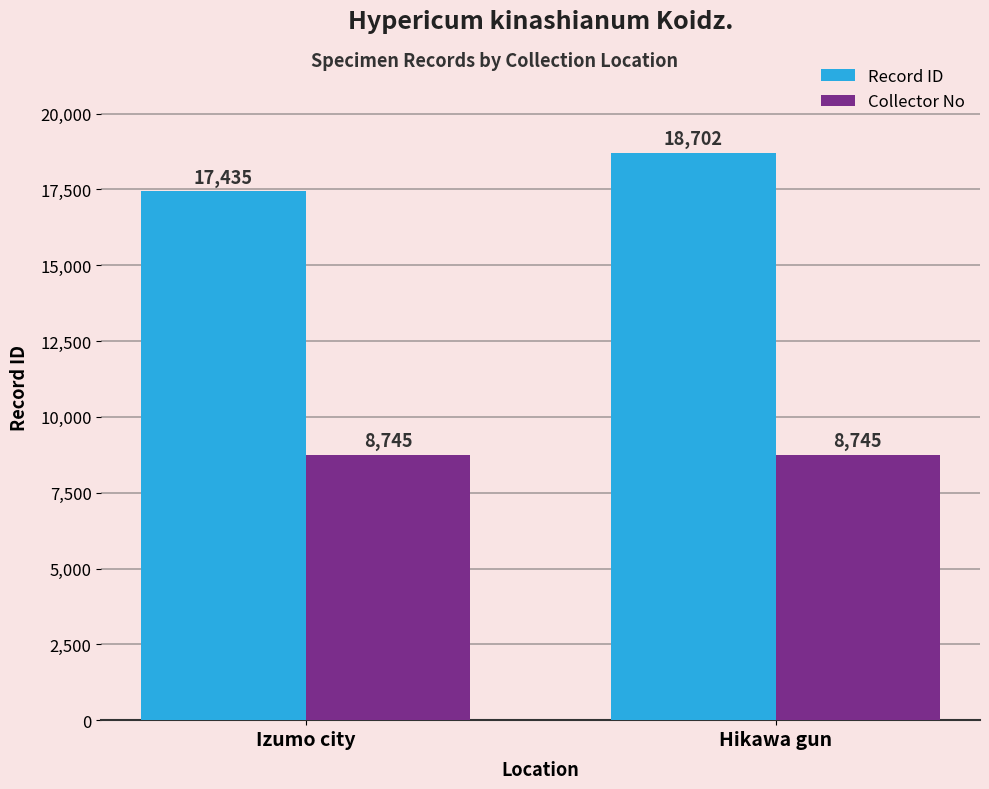

Reading left to right, what are all the values shown in this chart?

Record ID: 17435	18702
Collector No: 8745	8745